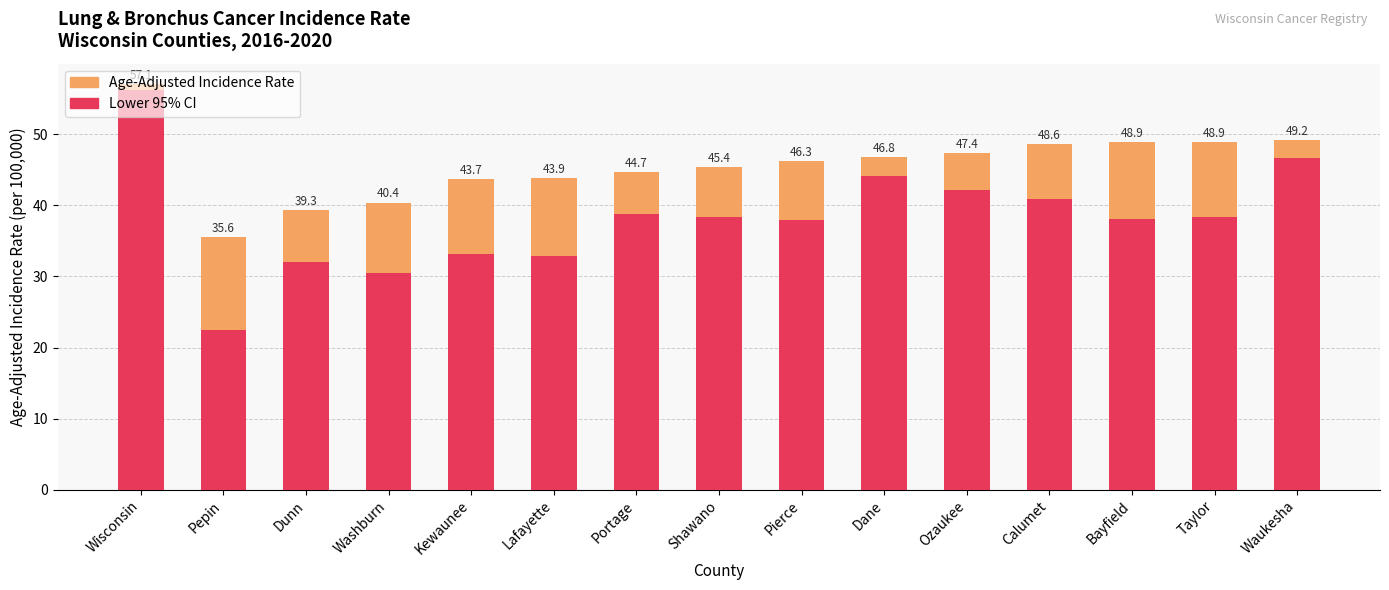

List the series in order of their overall mean, highest first.

Age-Adjusted Incidence Rate, Lower 95% CI